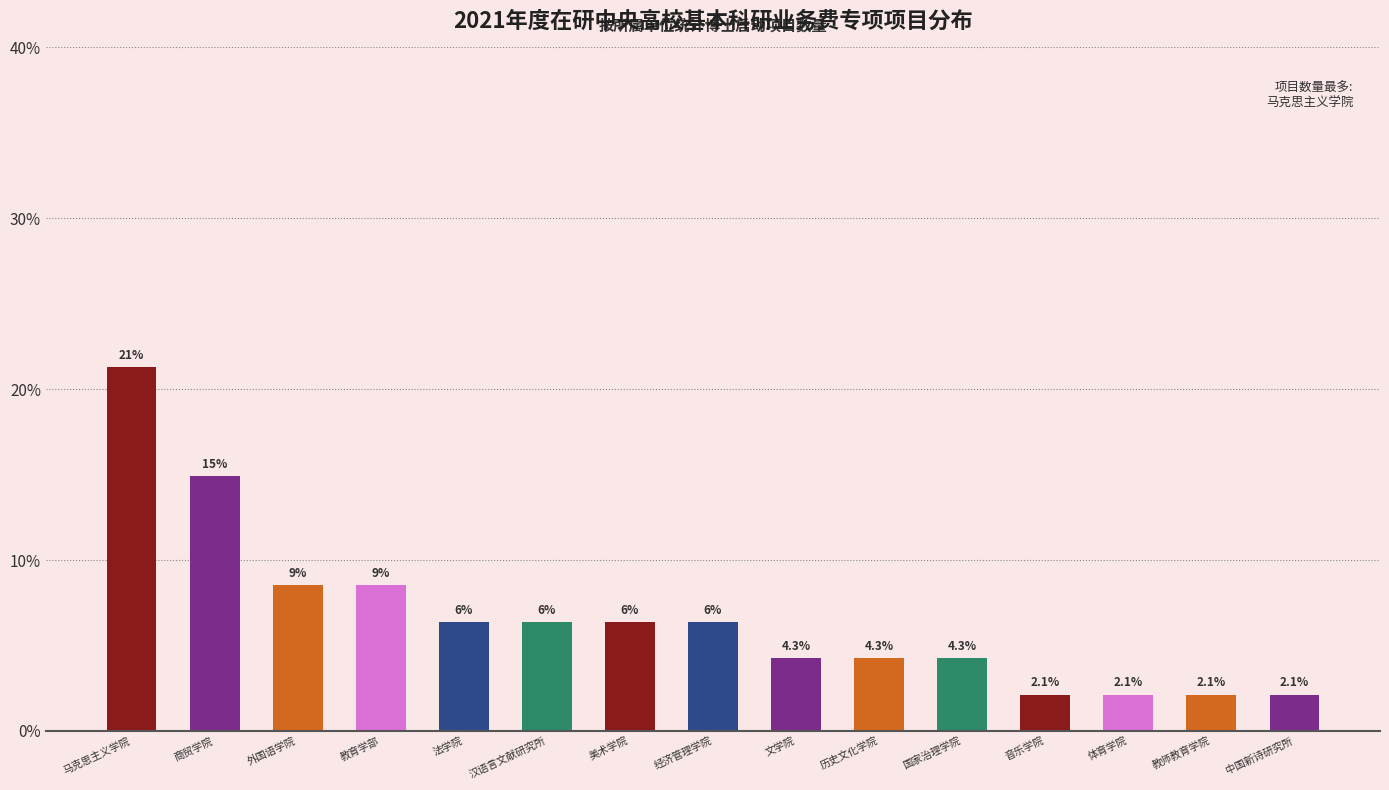

How many bars are there in total?

15